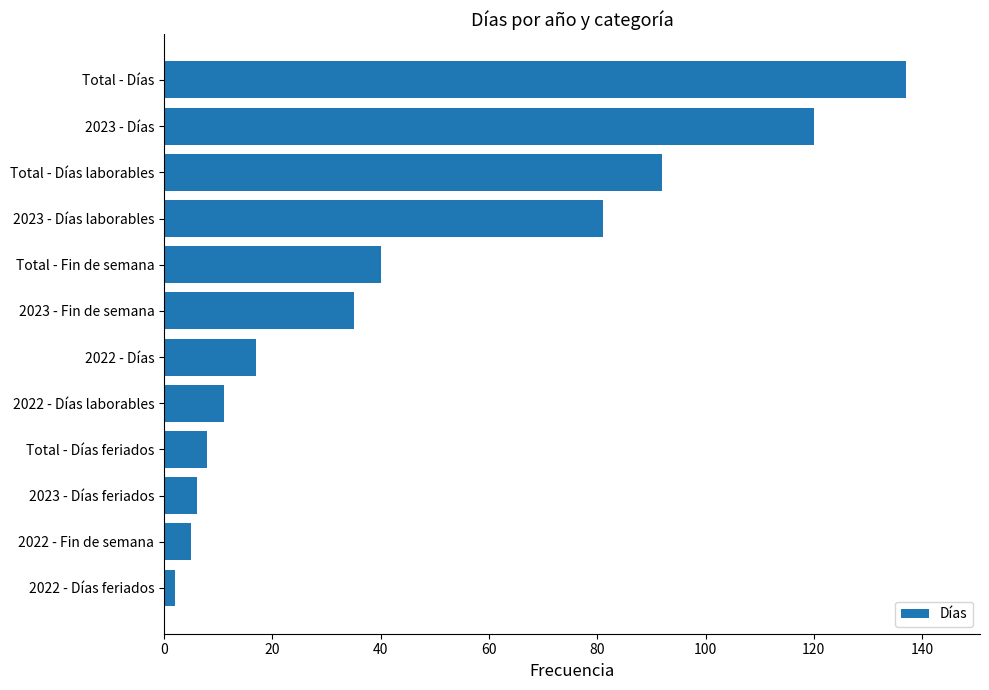

True or false: the data shows 14 at Total - Días feriados.

False